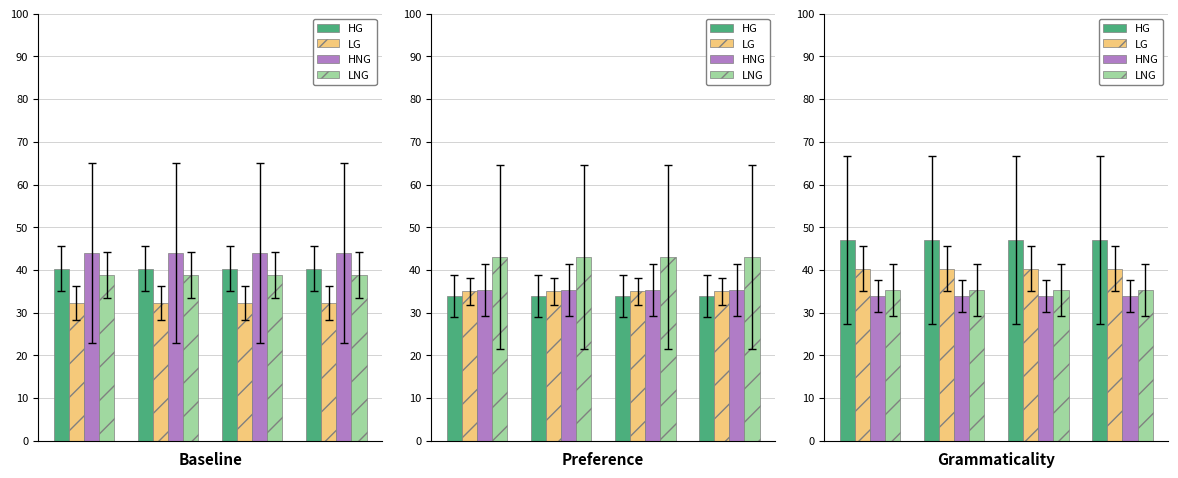

What are all the series names shown in the legend?

HG, LG, HNG, LNG